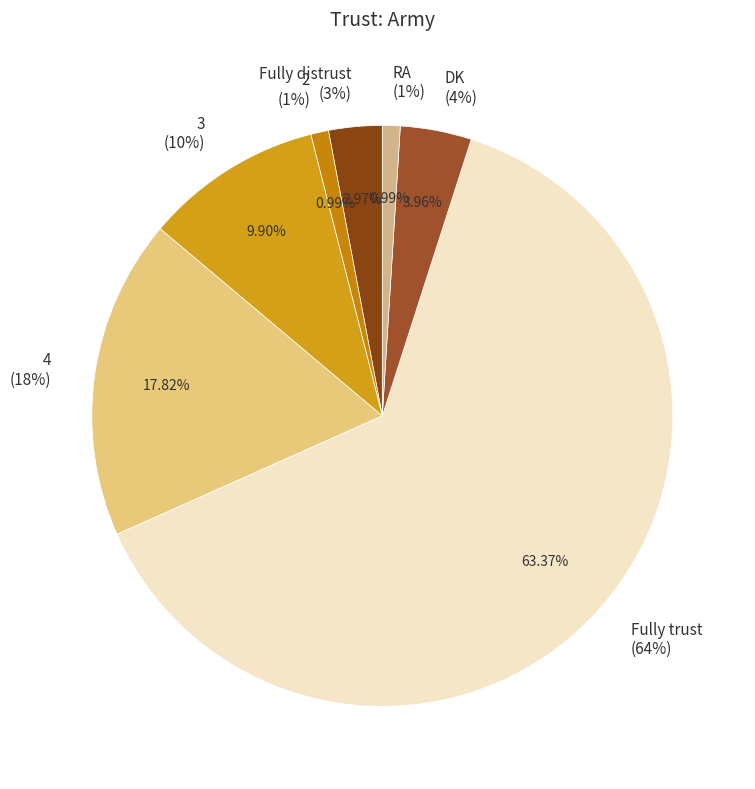

Count the number of slices in the pie.

7